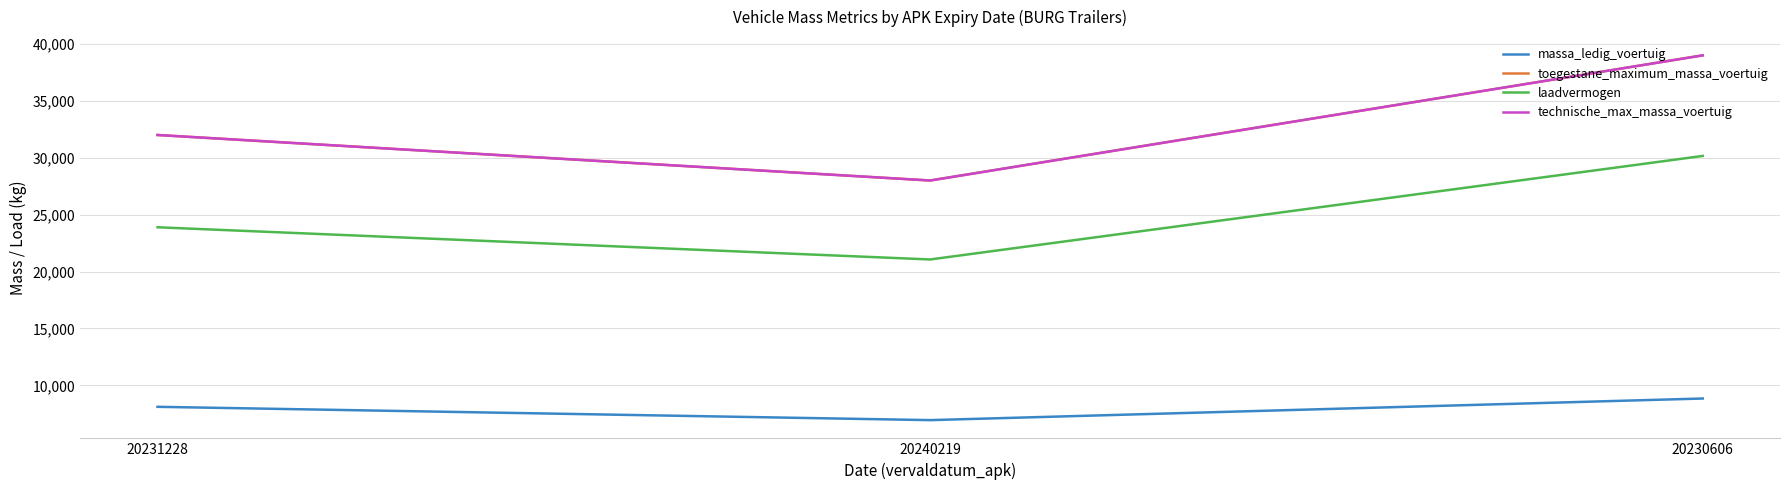

Does the chart display data point markers on the line(s)?

No